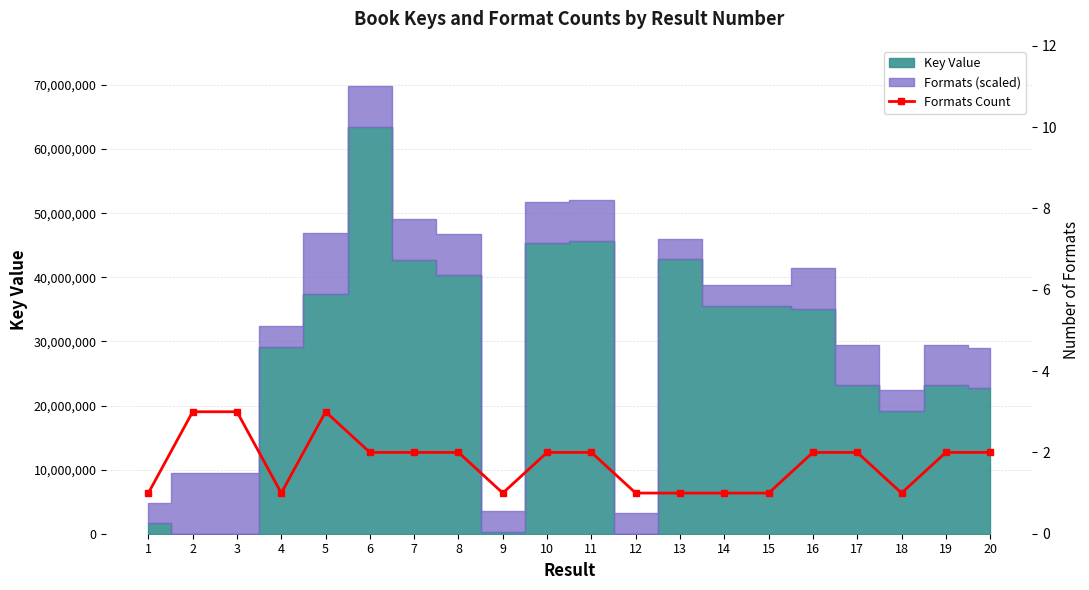

Which category has the lowest value across all series?

1